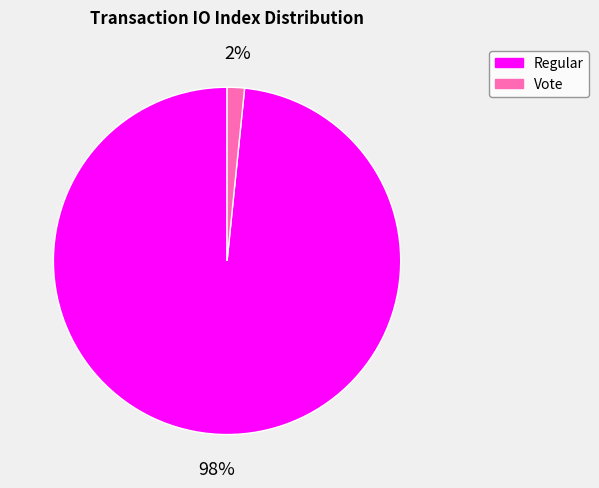

Is the sum of Regular and Vote greater than half?

Yes